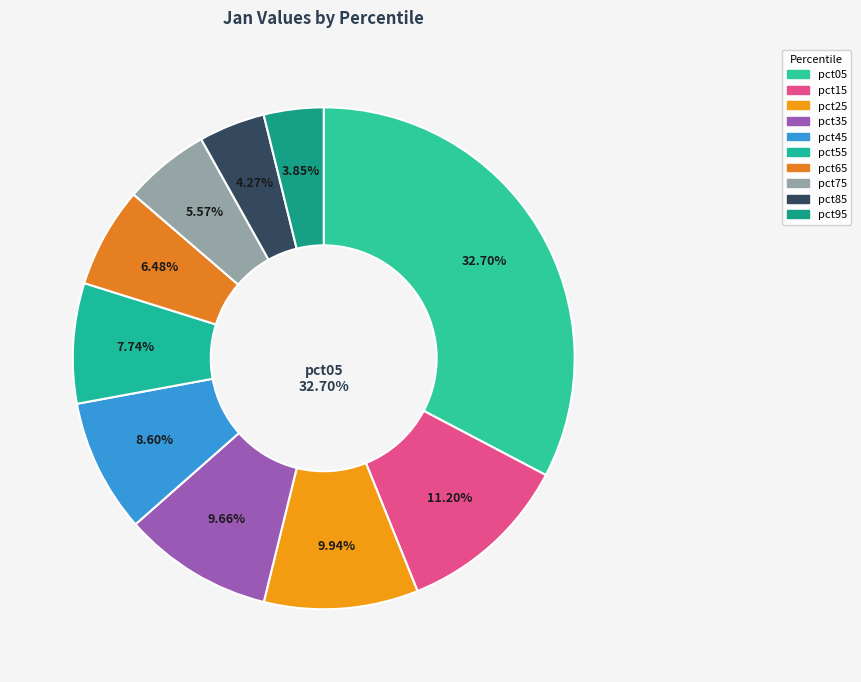

The pct65 slice represents 19% of the pie. True or false?

False